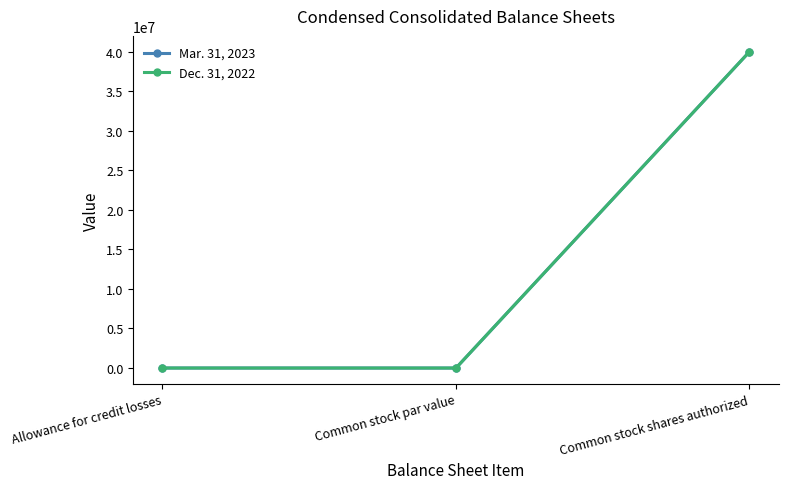

At which category is the sum across all series the highest?

Common stock shares authorized